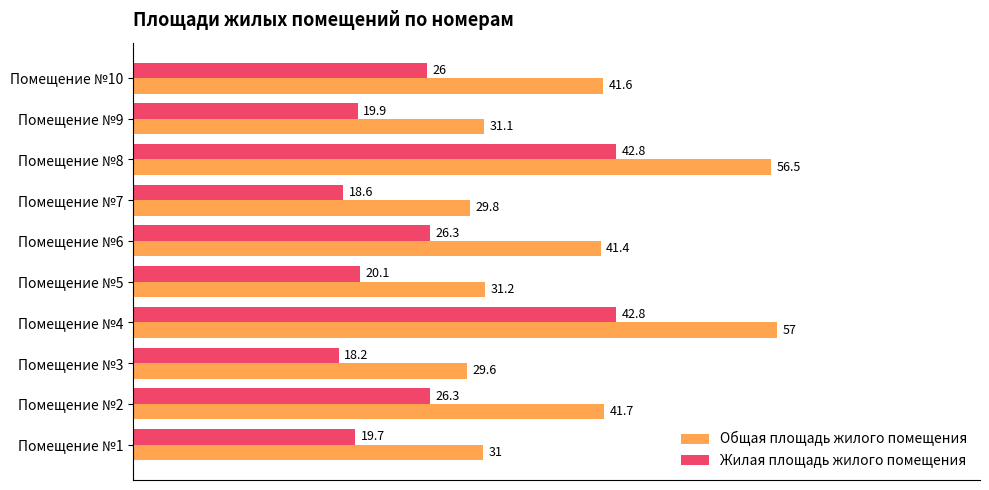

True or false: Общая площадь жилого помещения has a value of 41.7 at Помещение №2.

True